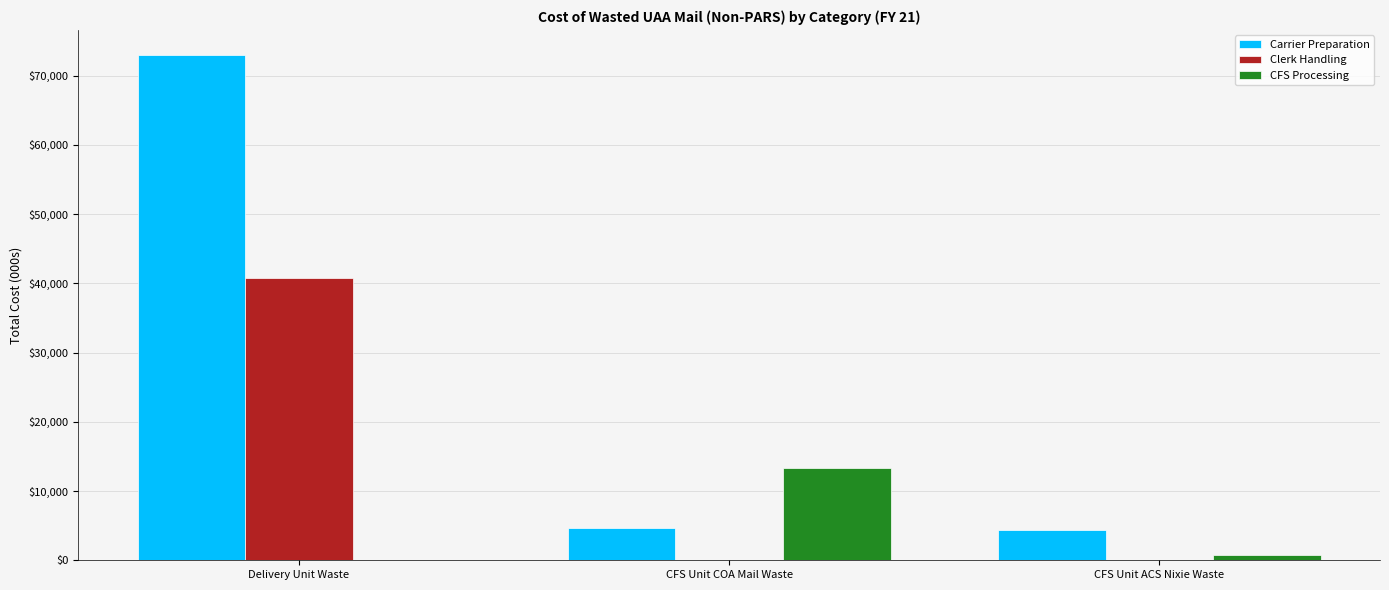

Which series changed the most between Delivery Unit Waste and CFS Unit COA Mail Waste?

Carrier Preparation